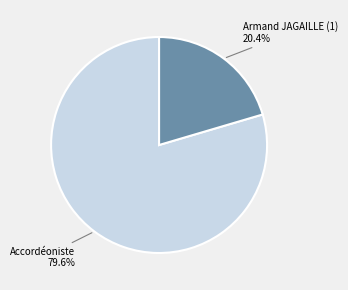

What percentage do Accordéoniste and Armand JAGAILLE (1) together represent?

100.0%